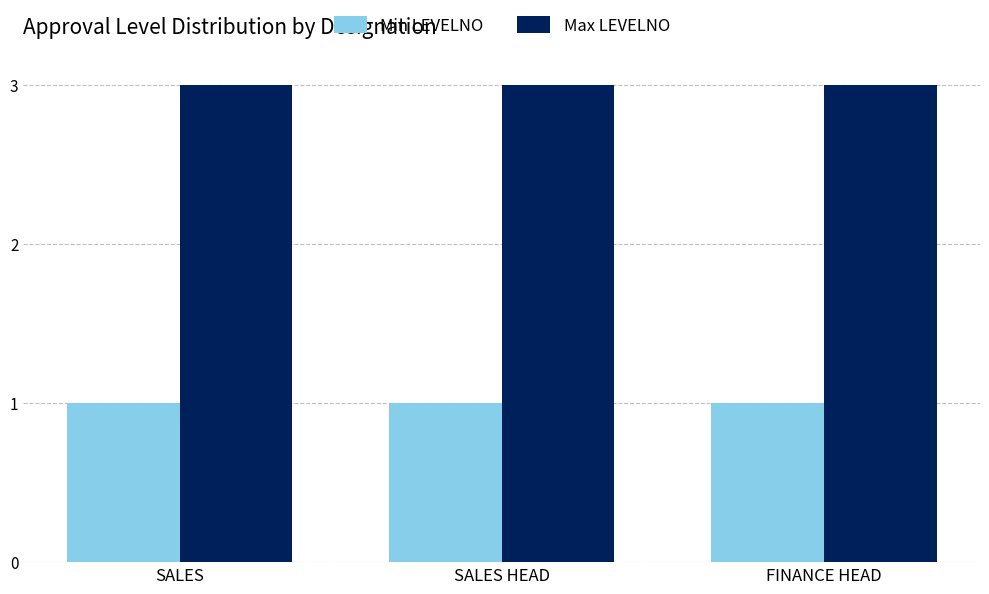

What is the sum of the Max LEVELNO values at FINANCE HEAD and SALES?

6